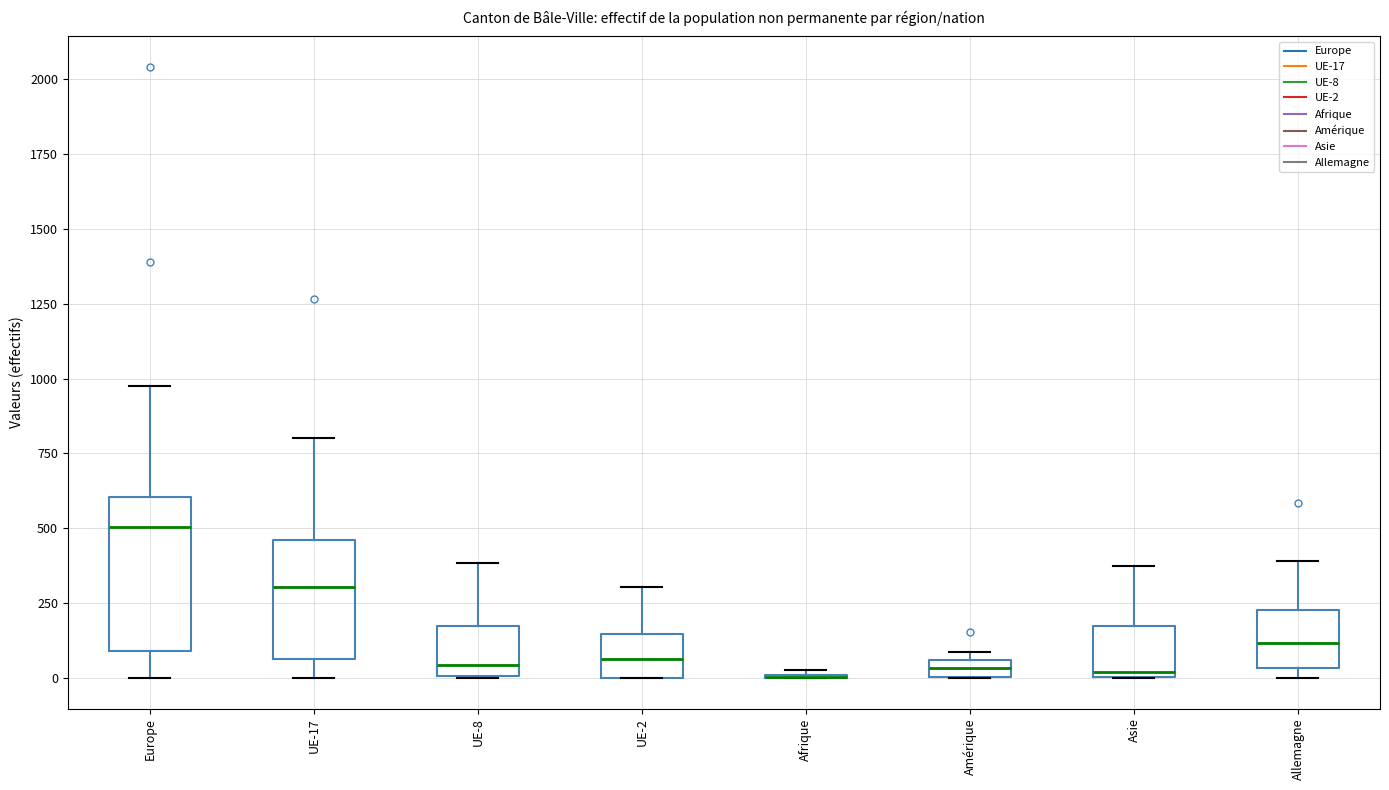

Comparing the boxes themselves (not the whiskers), which one is the tallest?

Europe